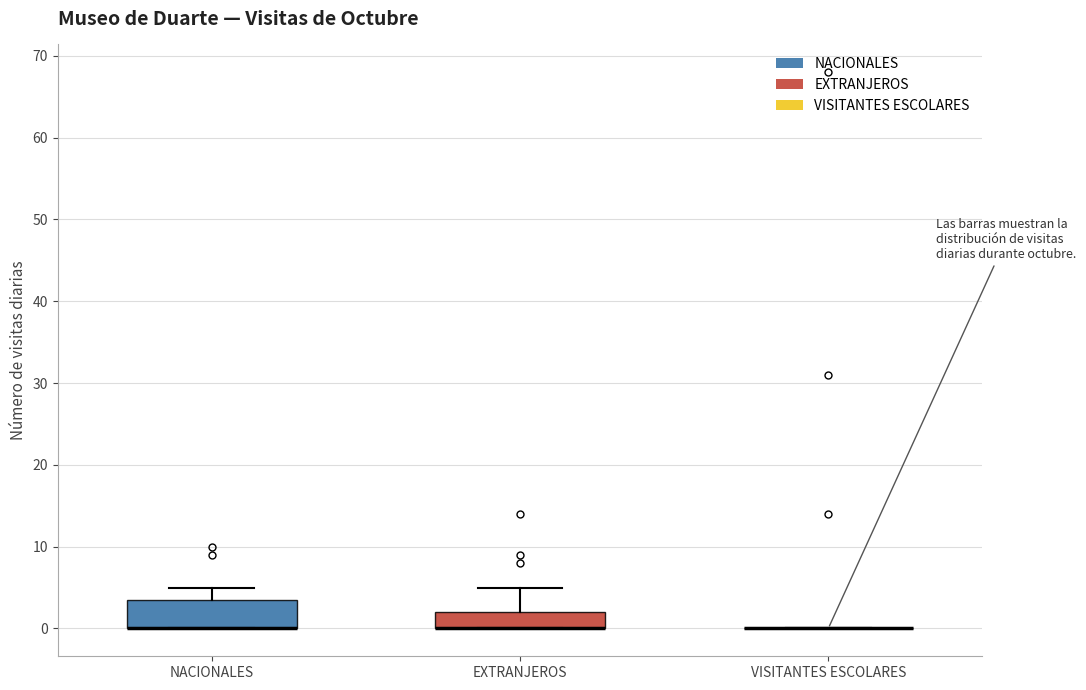

Comparing the boxes themselves (not the whiskers), which one is the tallest?

NACIONALES